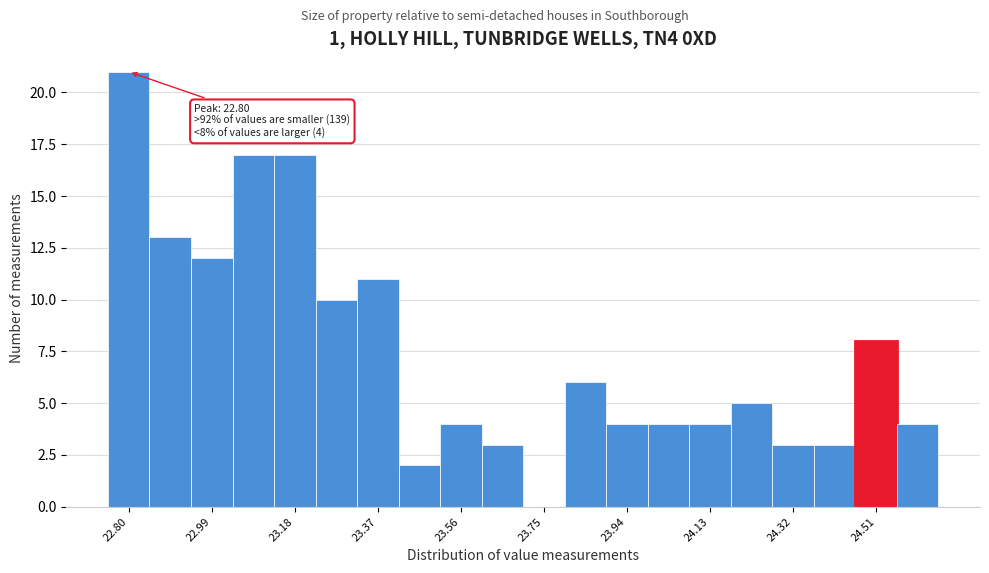

Over which range of the x-axis is the bar tallest?

22.750 to 22.845